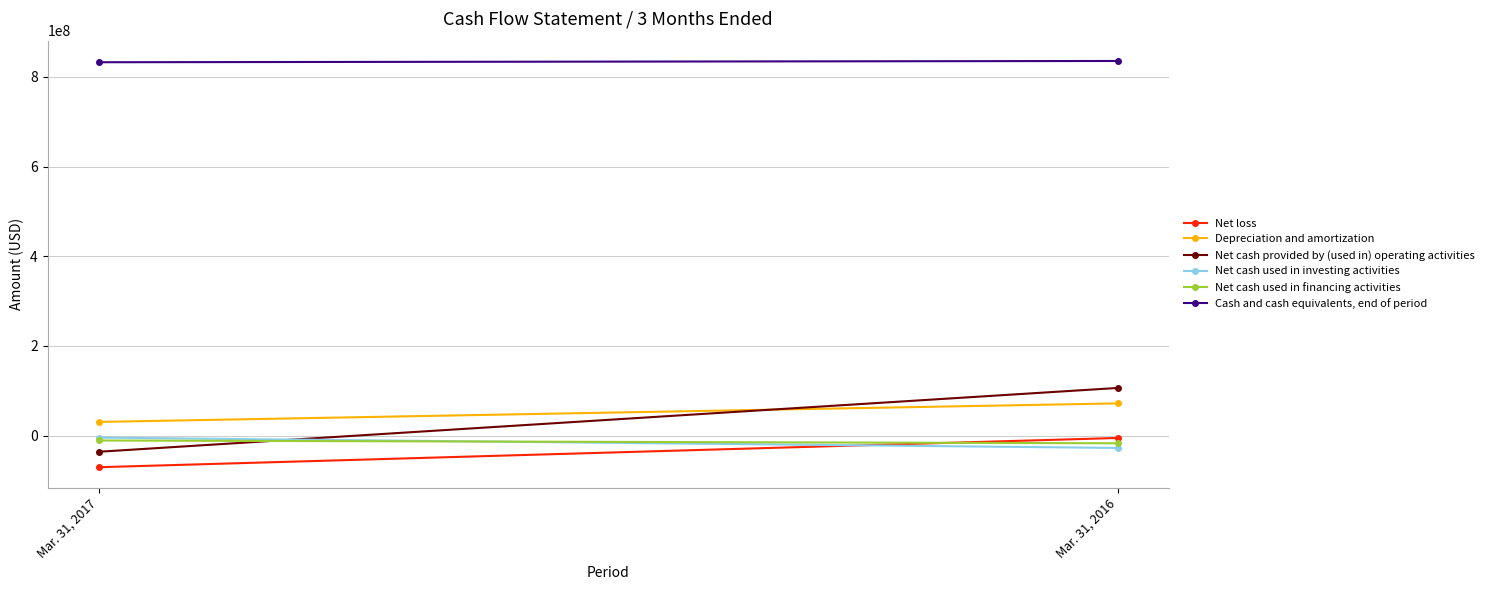

Rank the series by their maximum value, from lowest to highest.

Net cash used in financing activities, Net loss, Net cash used in investing activities, Depreciation and amortization, Net cash provided by (used in) operating activities, Cash and cash equivalents, end of period